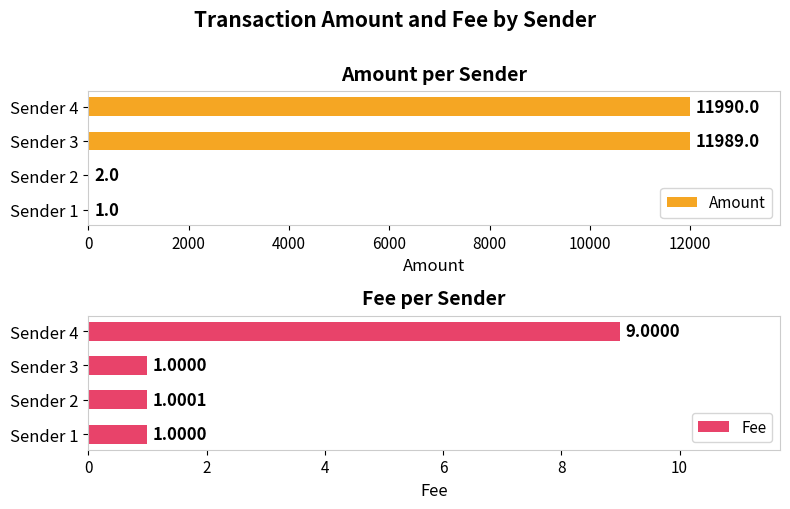

What is the average value of the Fee series?

3.0